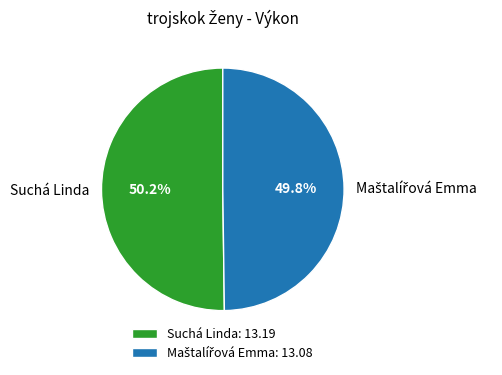

What percentage is NOT represented by Suchá Linda?

49.8%